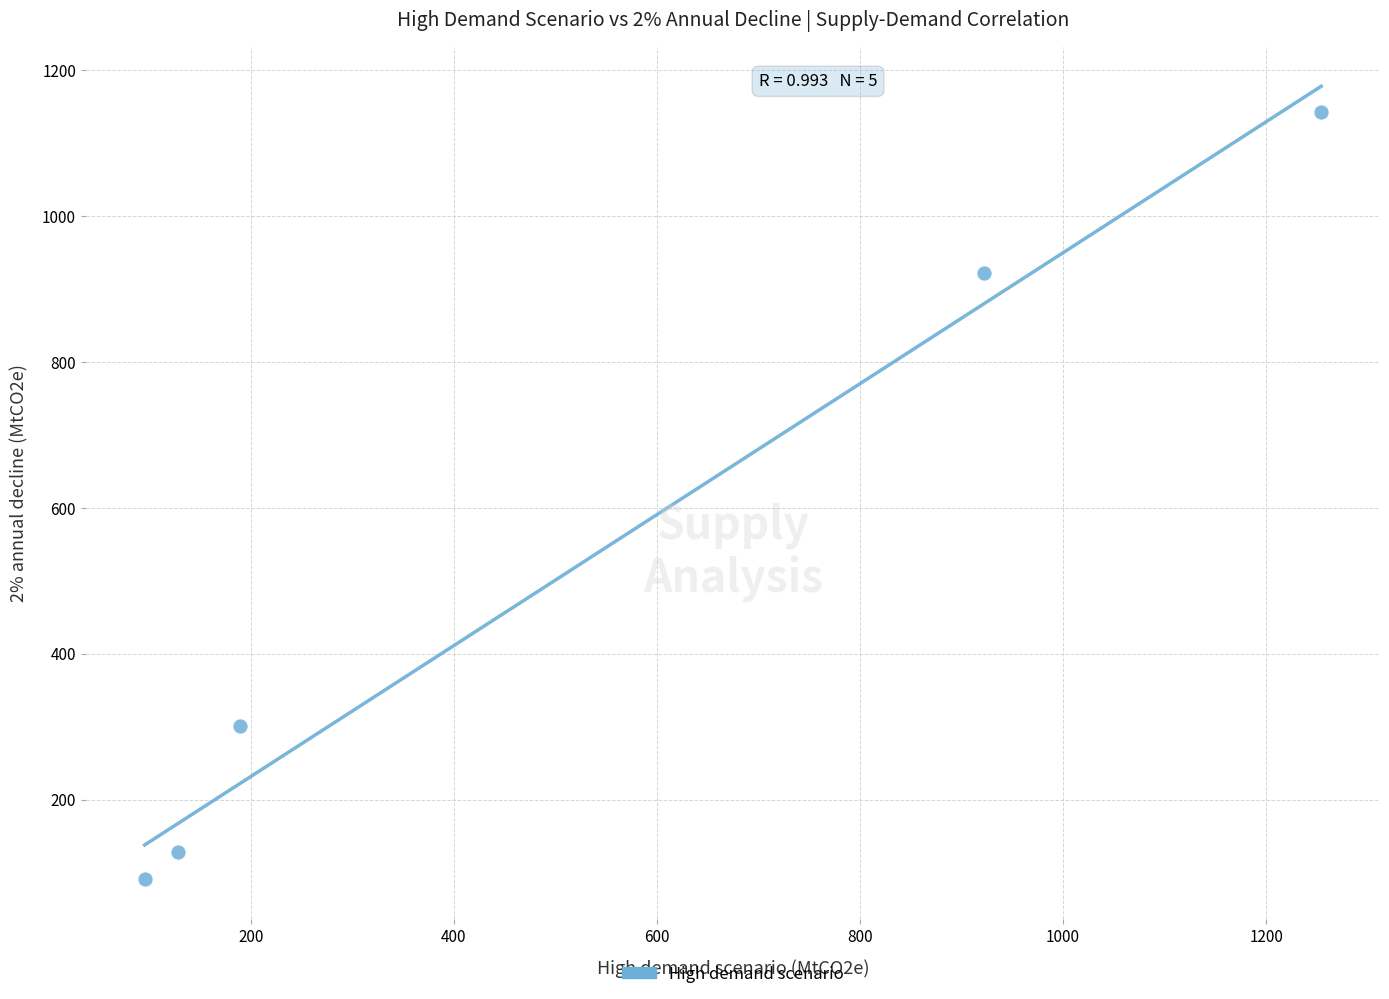

What is the range of Y values (max minus min)?

1051.8